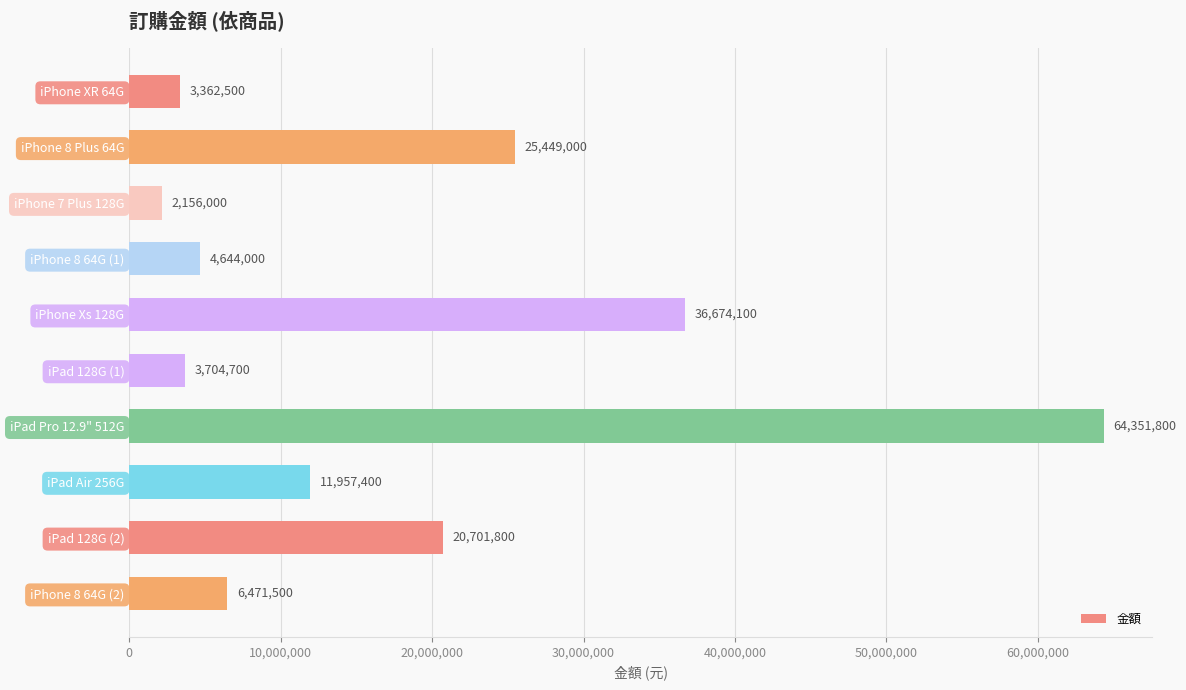

Reading top to bottom, extract all data points from this chart.

iPhone XR 64G=3362500	iPhone 8 Plus 64G=25449000	iPhone 7 Plus 128G=2156000	iPhone 8 64G (1)=4644000	iPhone Xs 128G=36674100	iPad 128G (1)=3704700	iPad Pro 12.9" 512G=64351800	iPad Air 256G=11957400	iPad 128G (2)=20701800	iPhone 8 64G (2)=6471500